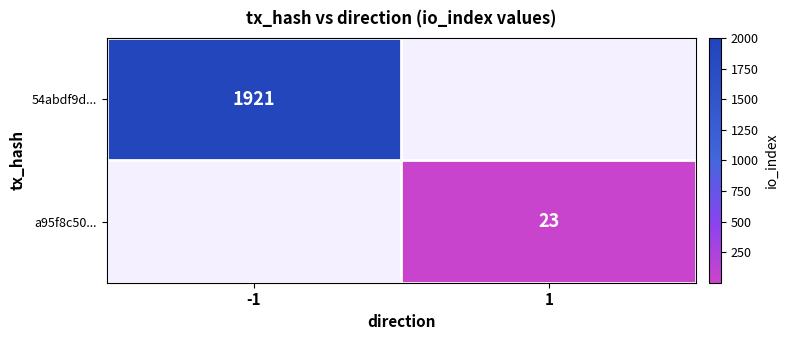

Is it true that a95f8c50... equals 23 at 1?

True